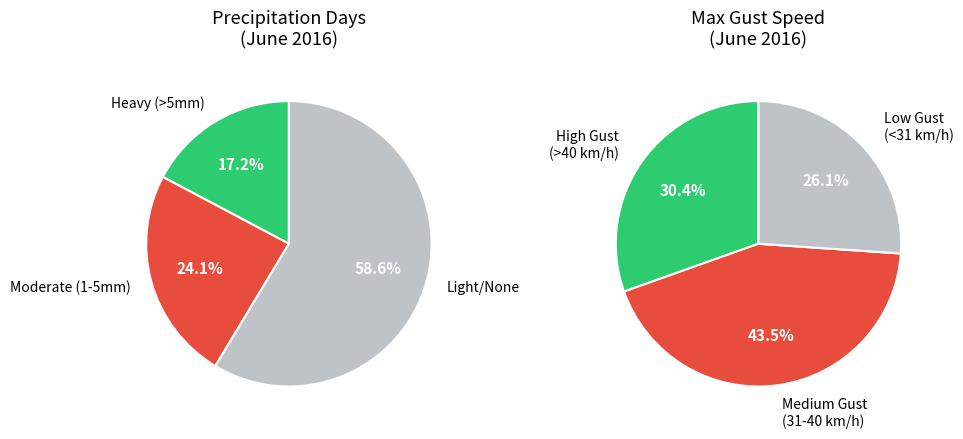

To the nearest percent, what is the average slice percentage?

33%